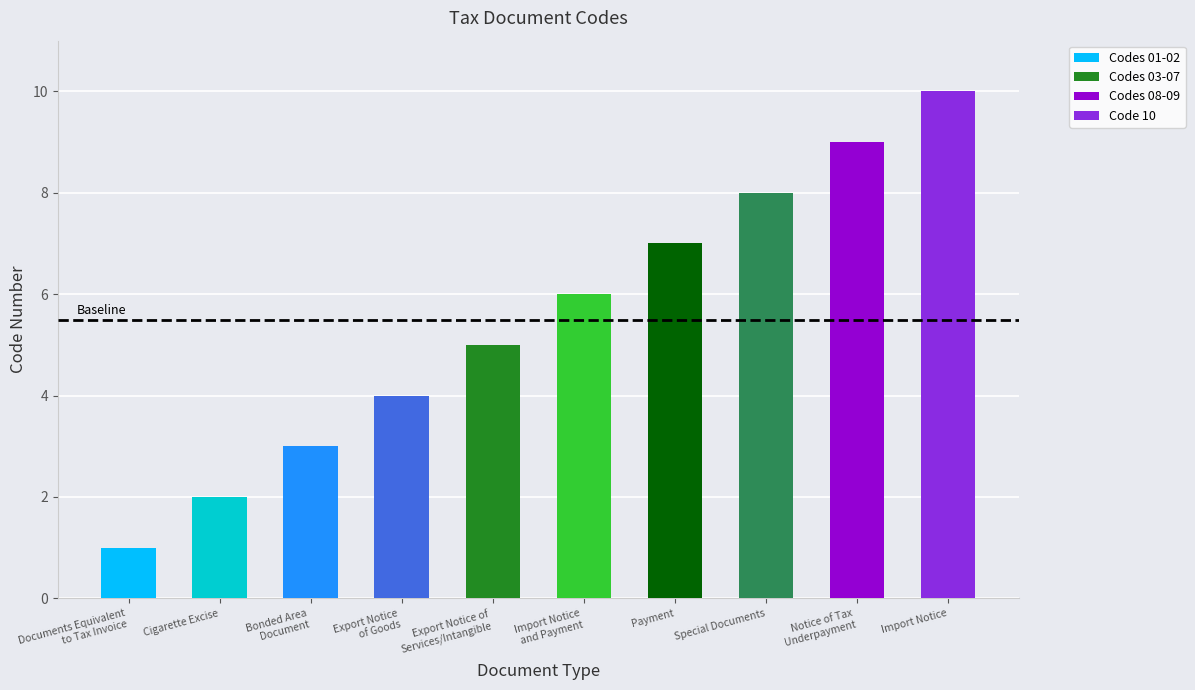

What is the ratio of the value at Notice of Tax
Underpayment to the value at Import Notice
and Payment?

1.5